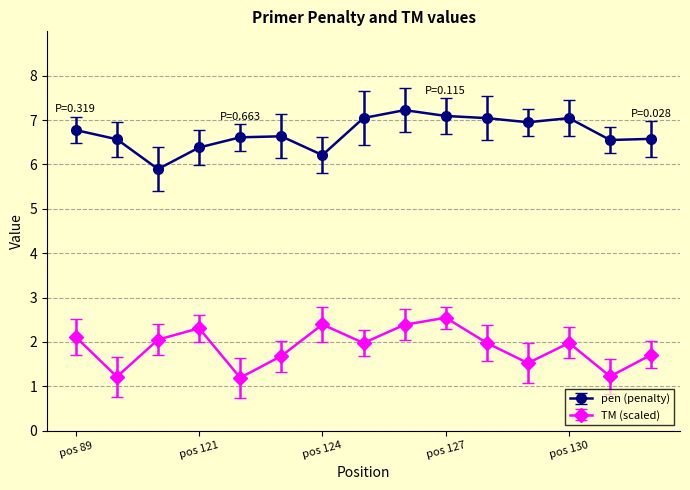

Rank the series by their maximum value, from highest to lowest.

pen (penalty), TM (scaled)